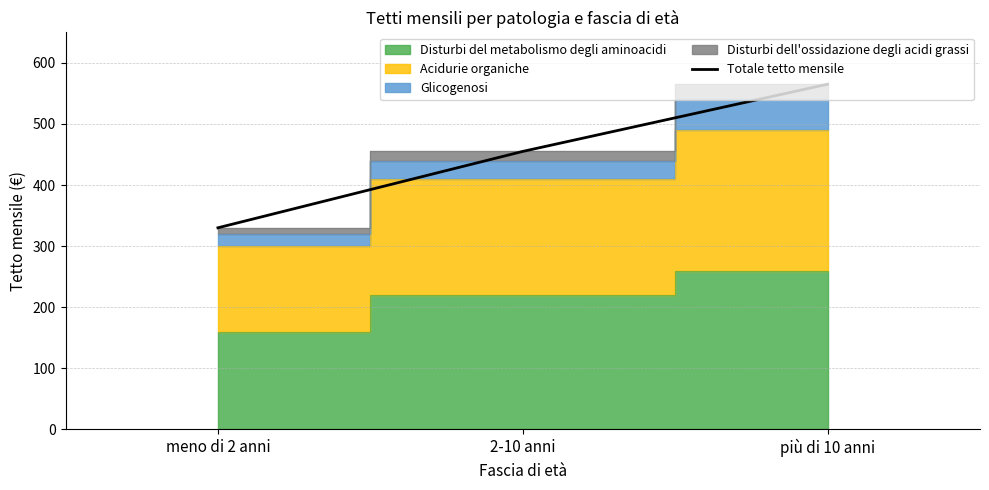

What is the sum of all values?

1350